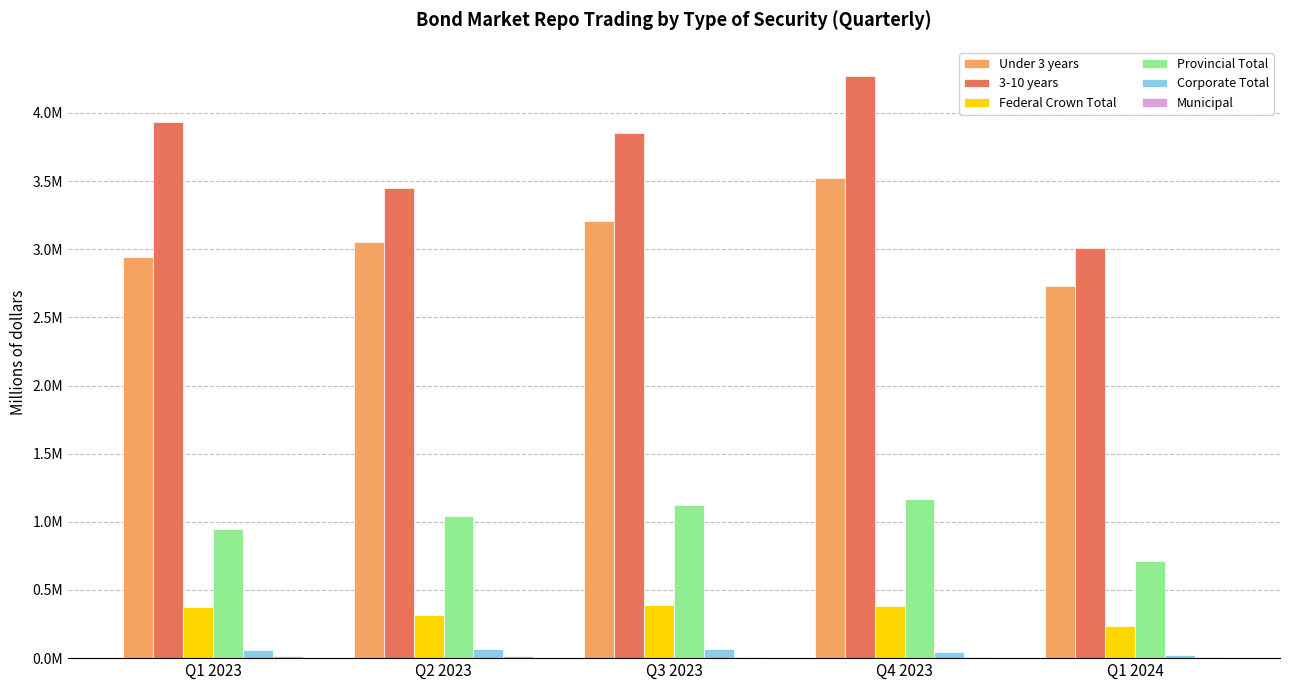

What is the label of the 1st bar from the left?

Q1 2023